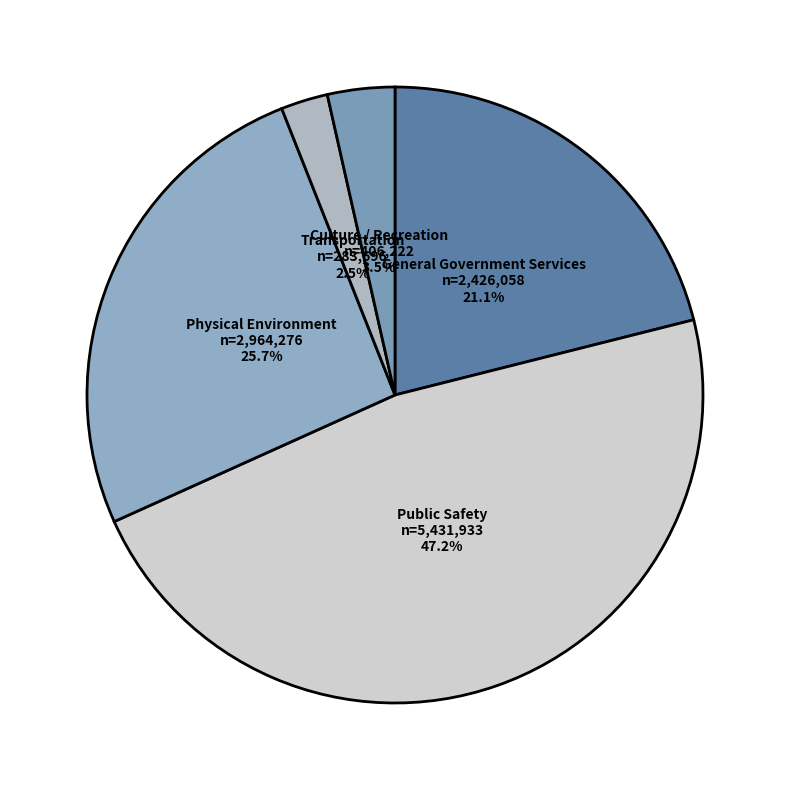

Which slice is the largest?

Public Safety